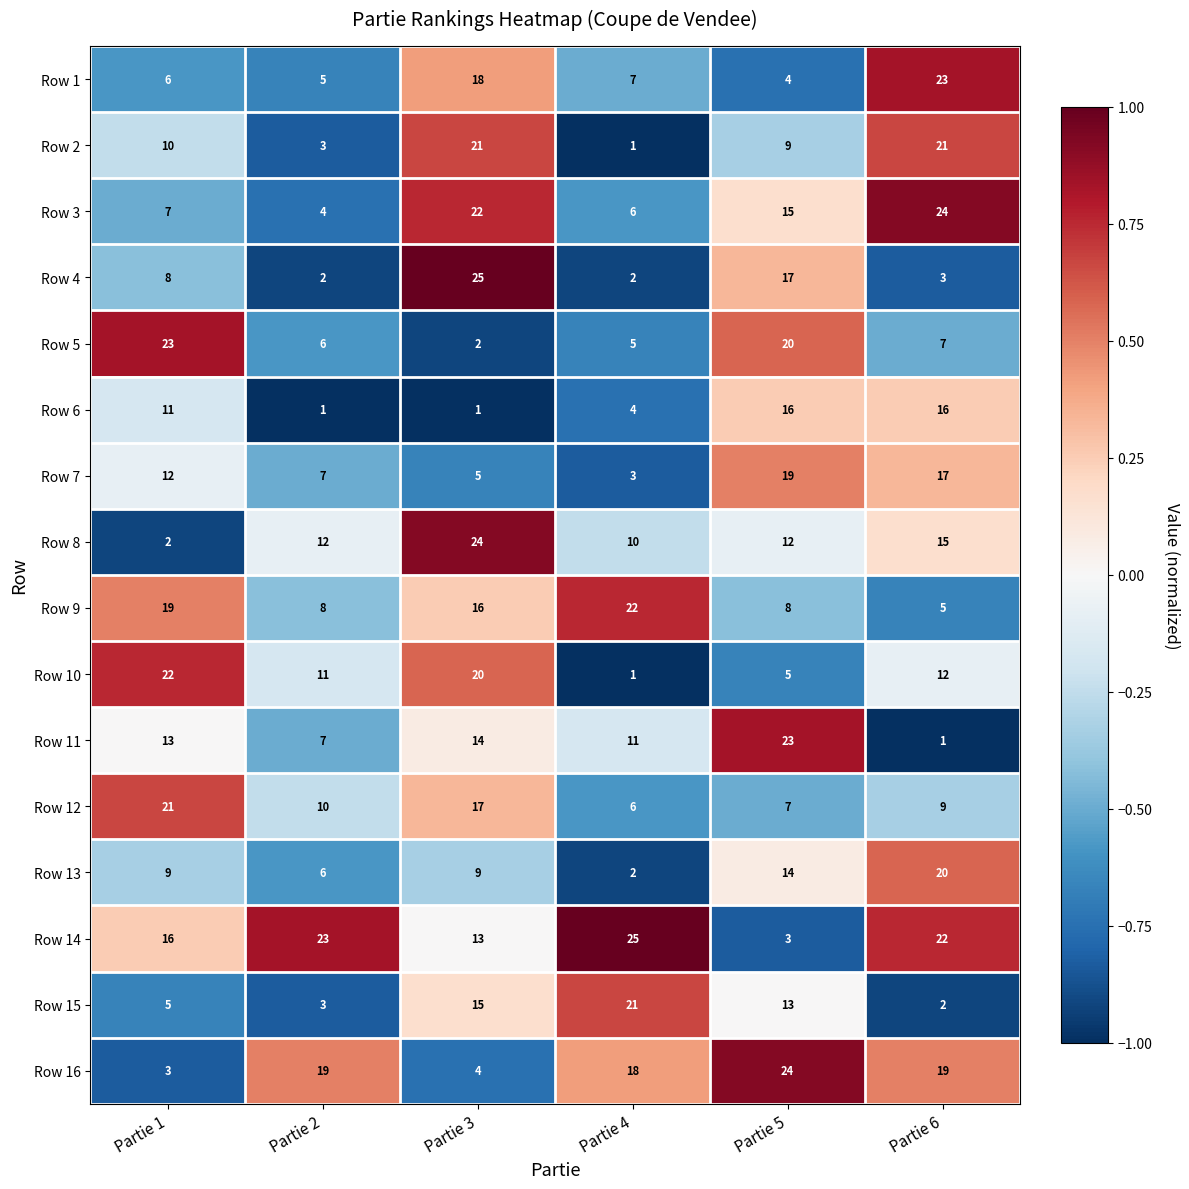

What is the sum of the Row 7 values at Partie 4 and Partie 3?

8